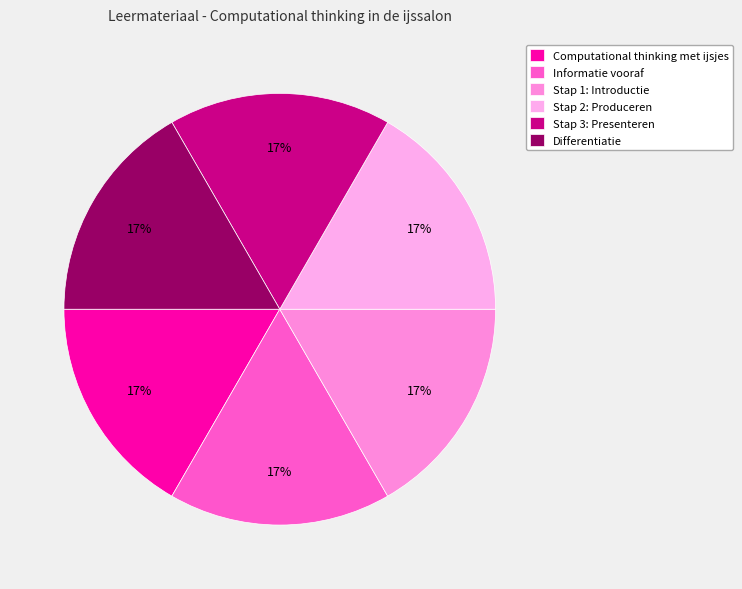

Count the number of slices in the pie.

6